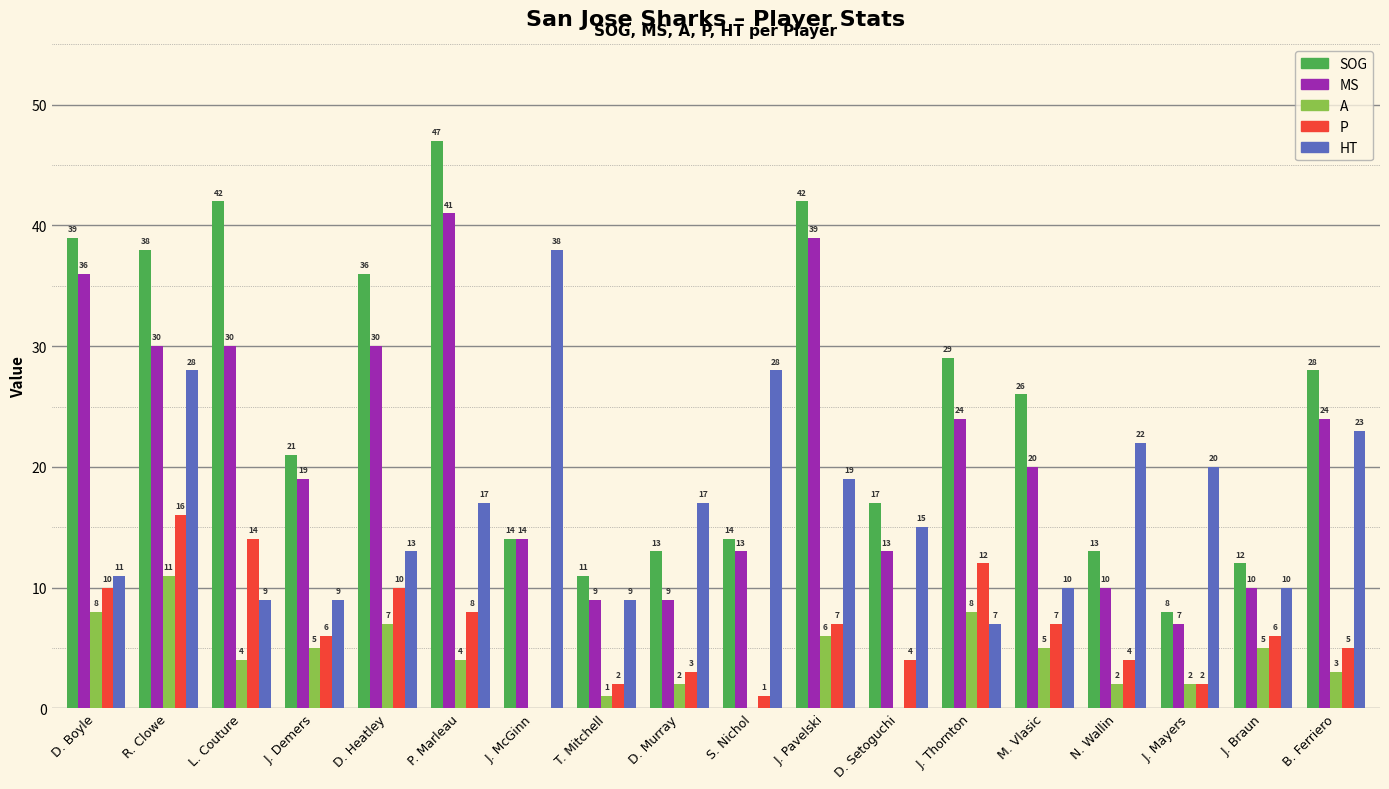

Which series has the widest spread of values?

SOG